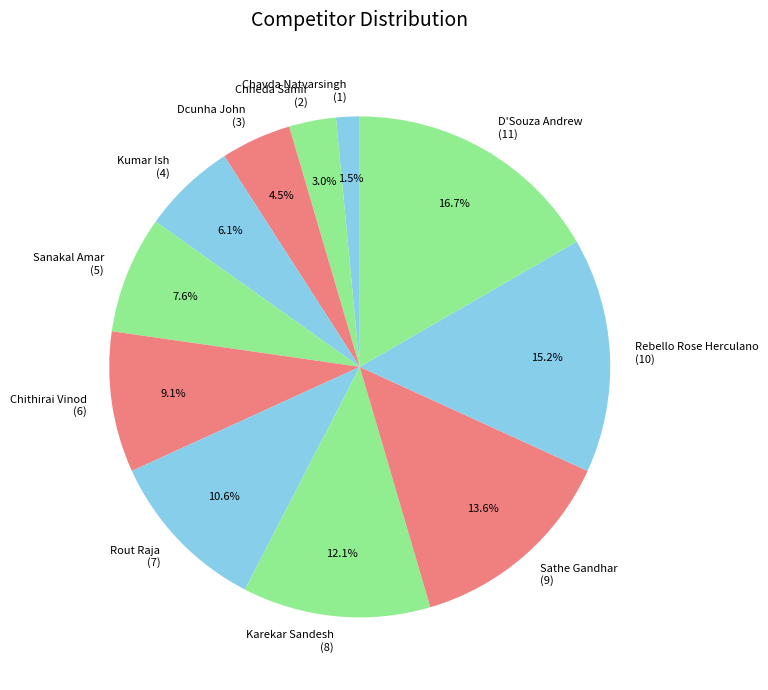

Which category has the smallest portion of the pie?

Chavda Natvarsingh